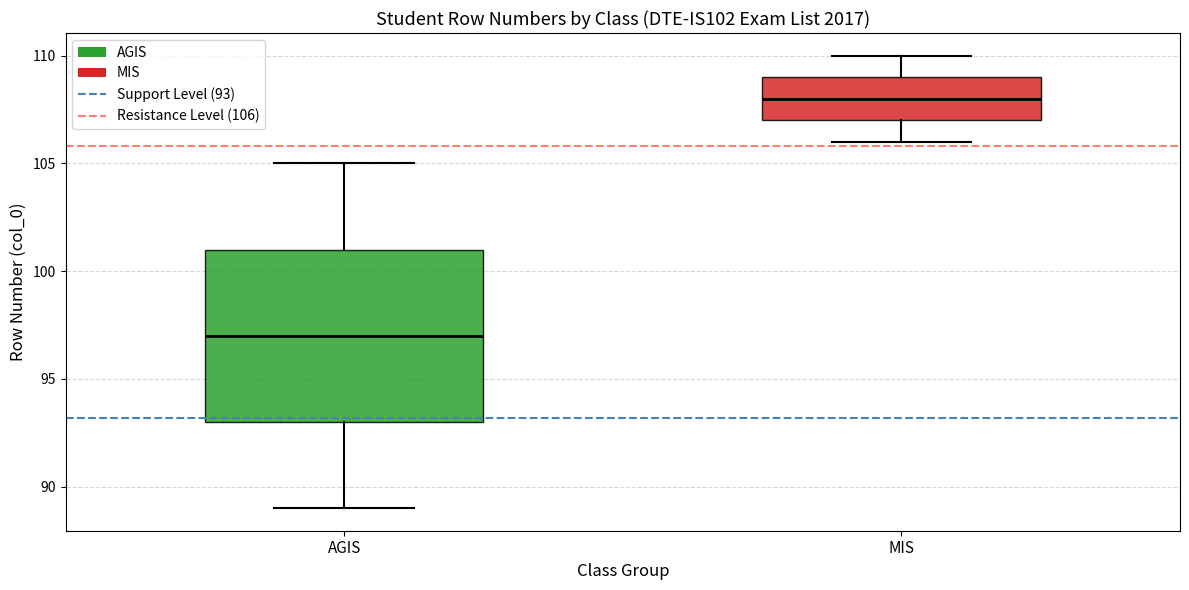

Which box's median line is the highest?

MIS